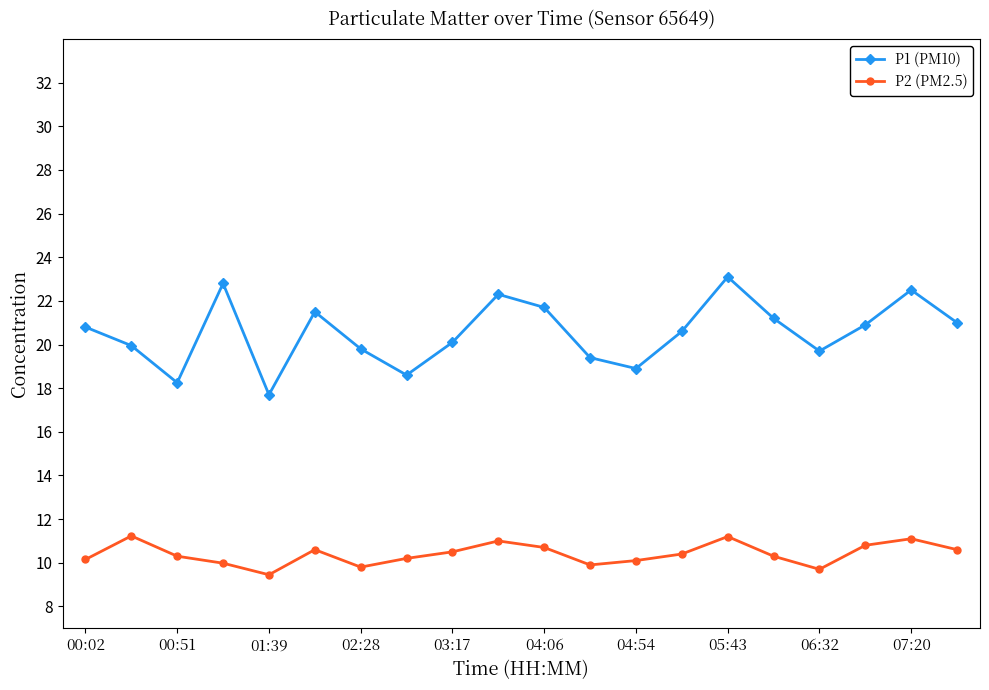

True or false: P1 (PM10) has more than 2 points higher than both neighbors.

True